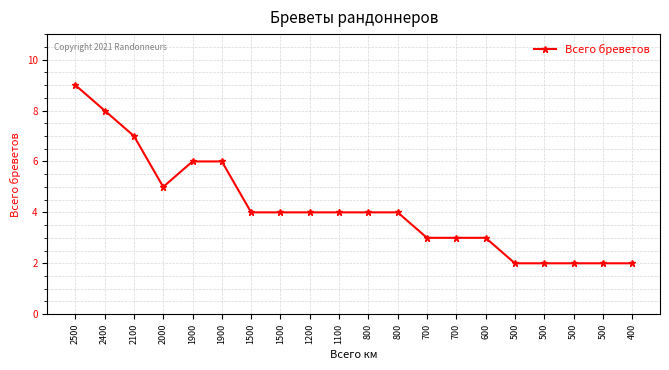

What is the sum of the values at 800 and 600?

7